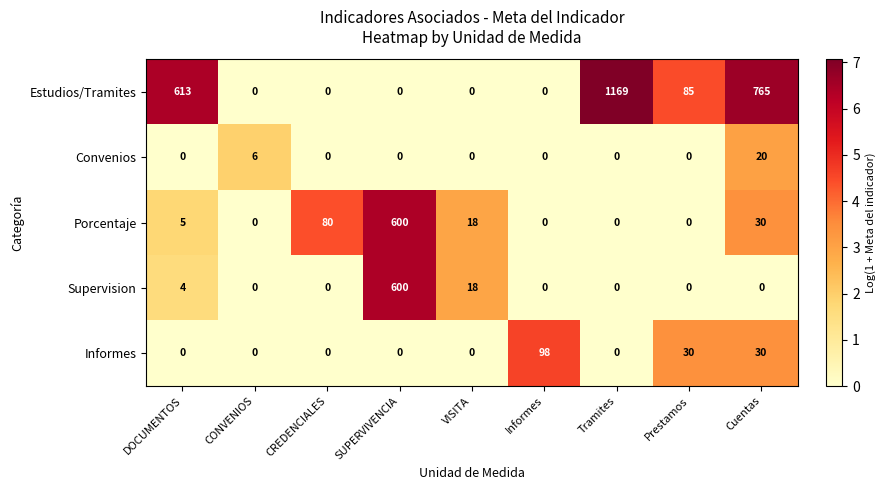

Which series has the largest total across all categories?

Estudios/Tramites